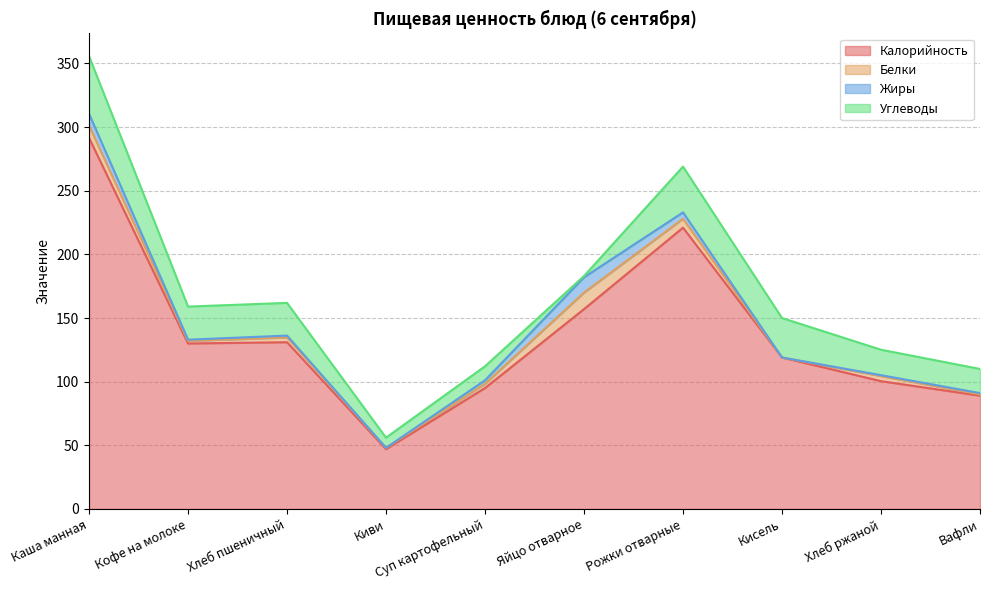

How many lines are shown in the chart?

4